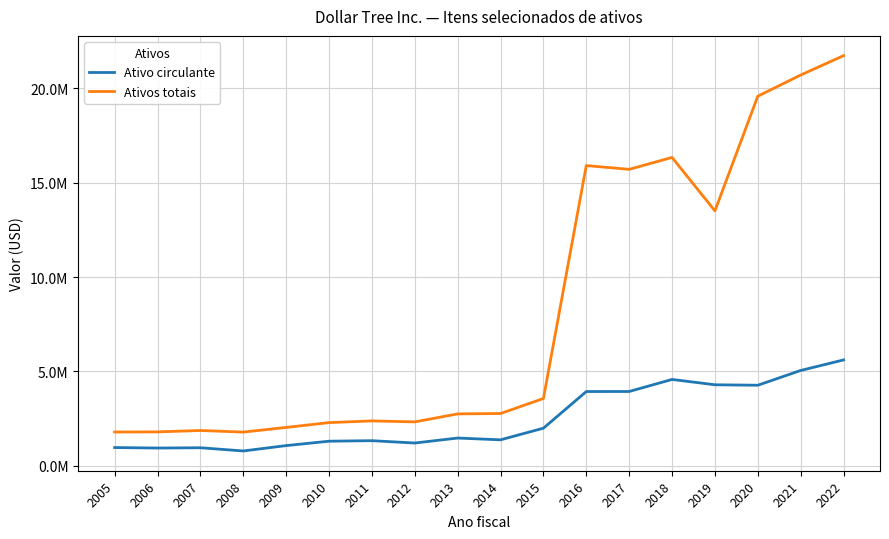

What is the sum of all Ativos totais values?

148806672